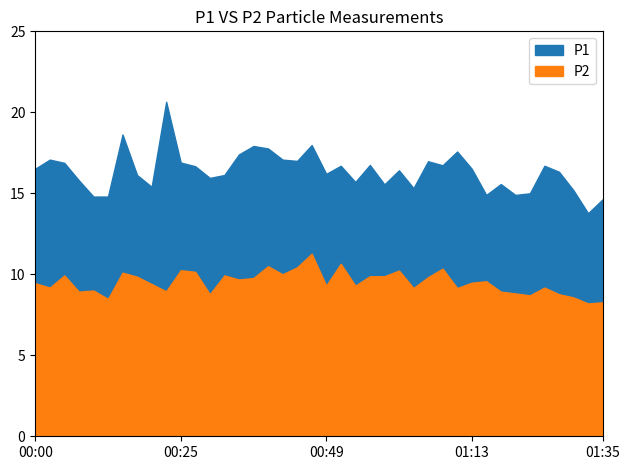

At which label does P1 reach its peak?

00:22